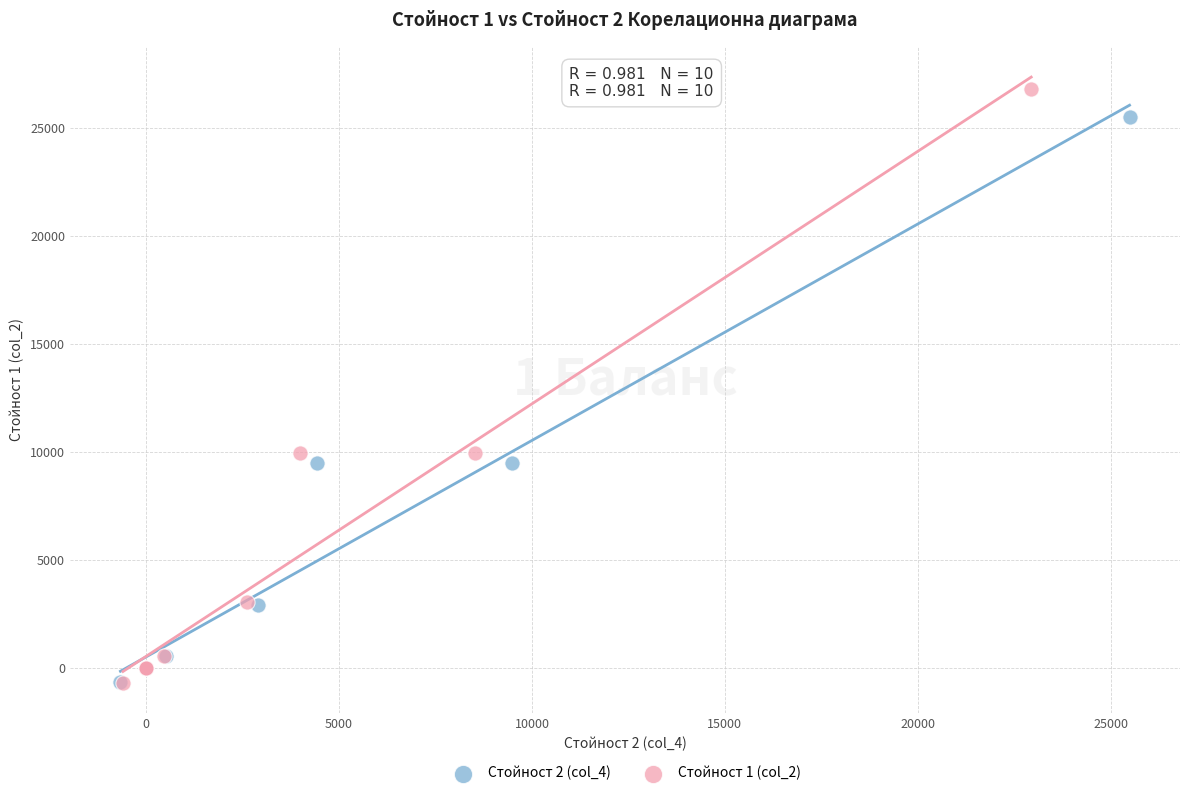

Which series has the widest spread of Y values?

Стойност 1 (col_2)